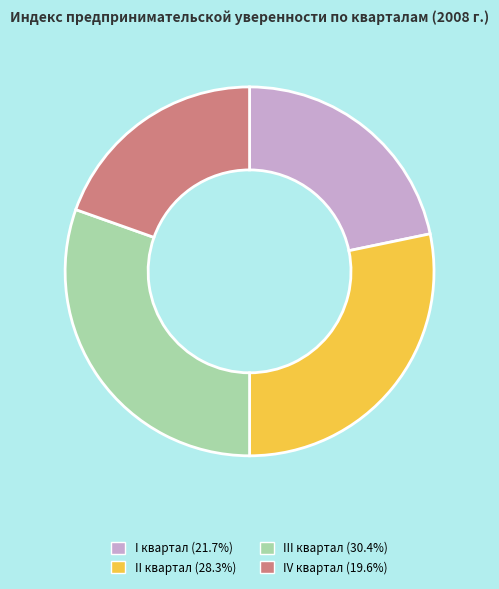

Do III квартал (30.4%) and I квартал (21.7%) together represent more than half of the pie?

Yes